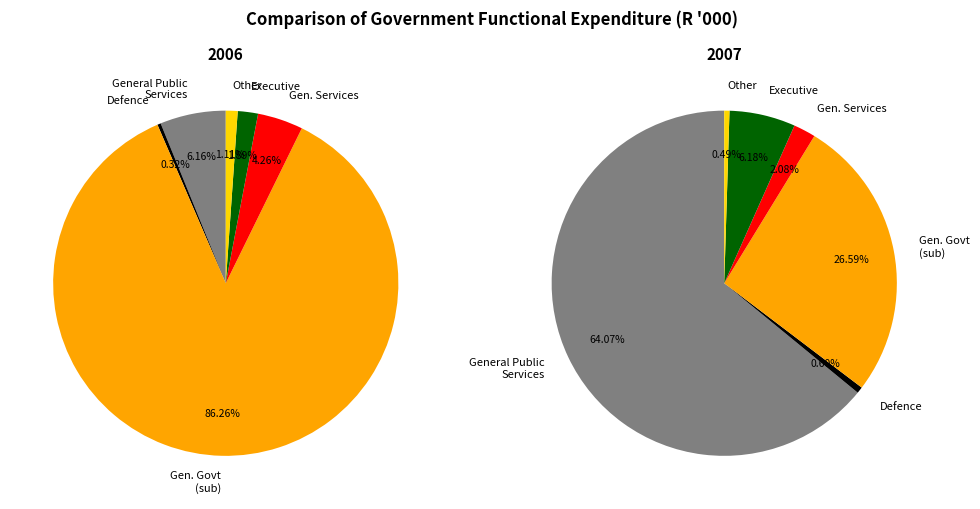

How many segments does this pie chart have?

6